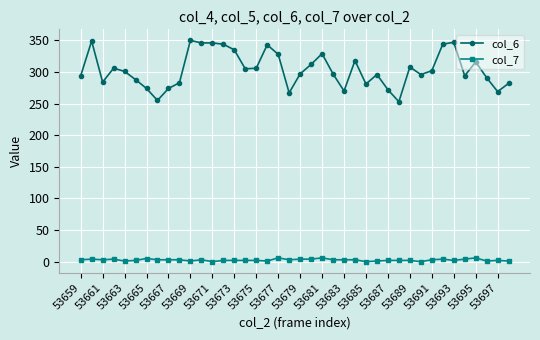

True or false: col_7 and col_6 cross at least once.

False